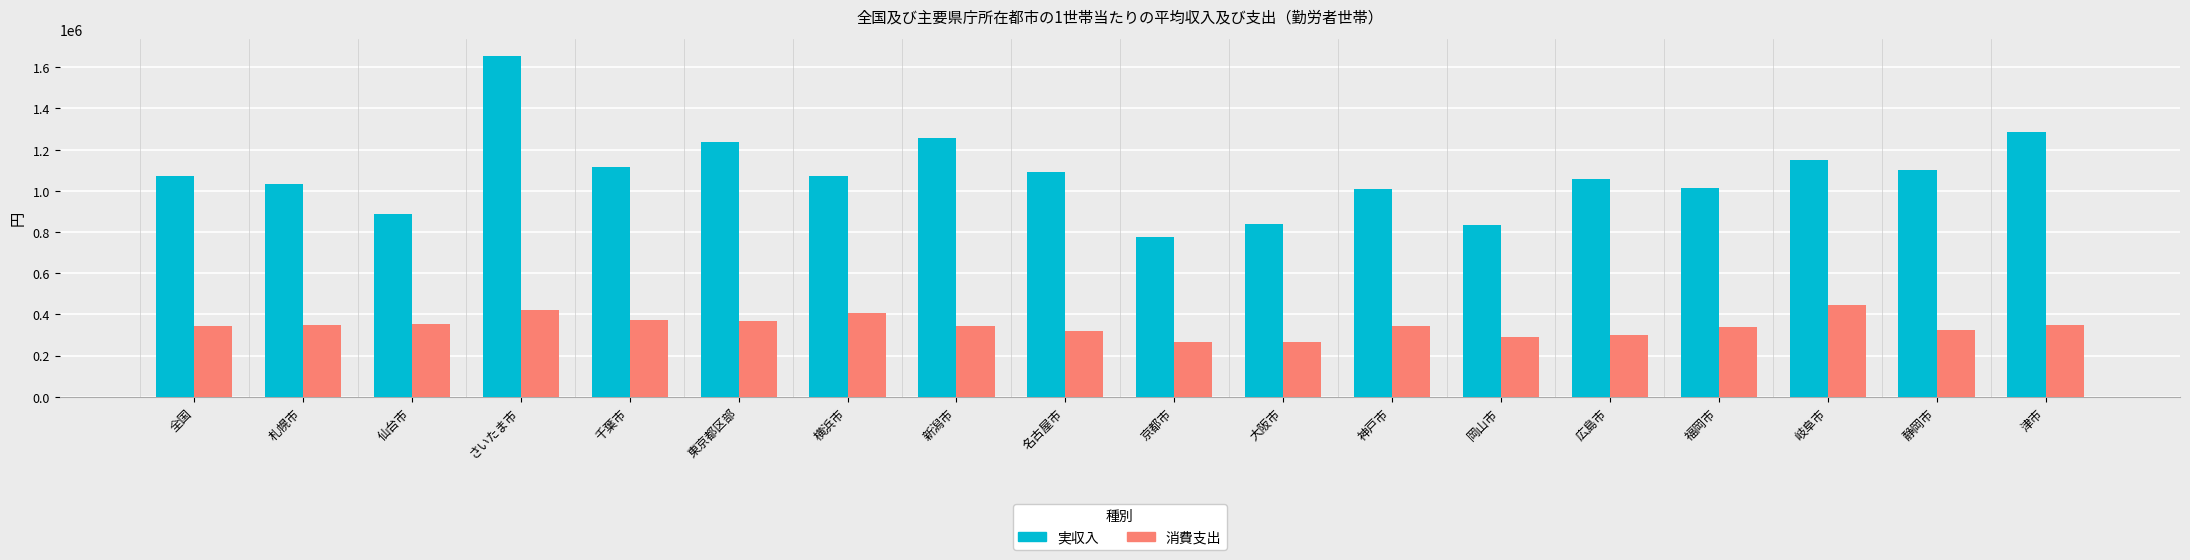

What value does the 実収入 series have at 千葉市?

1117534